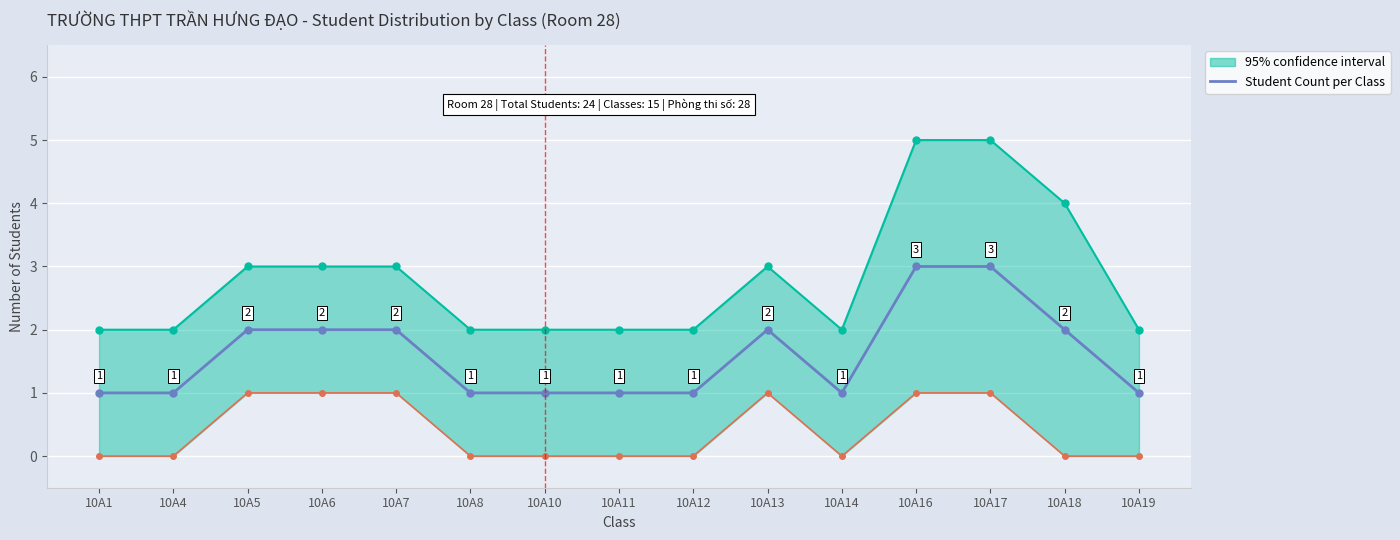

What is the change in value from 10A10 to 10A17?

+2